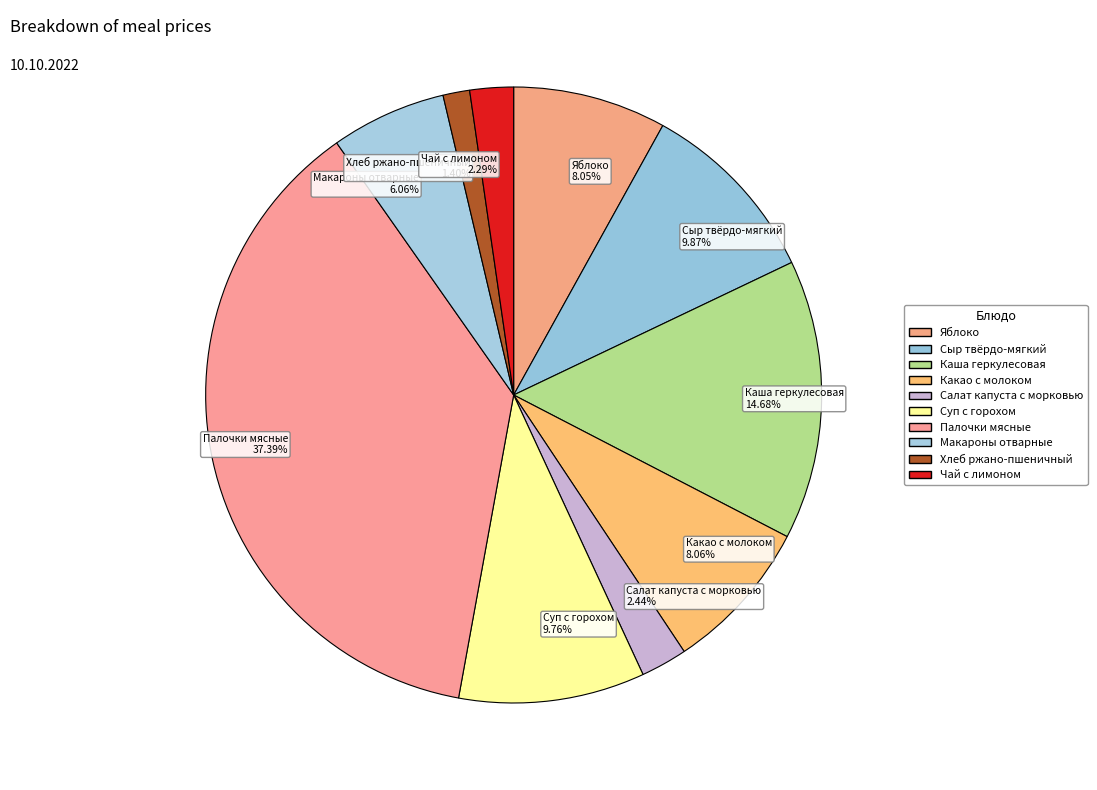

Approximately how many times larger is the value at Хлеб ржано-пшеничный compared to Яблоко?

0.2